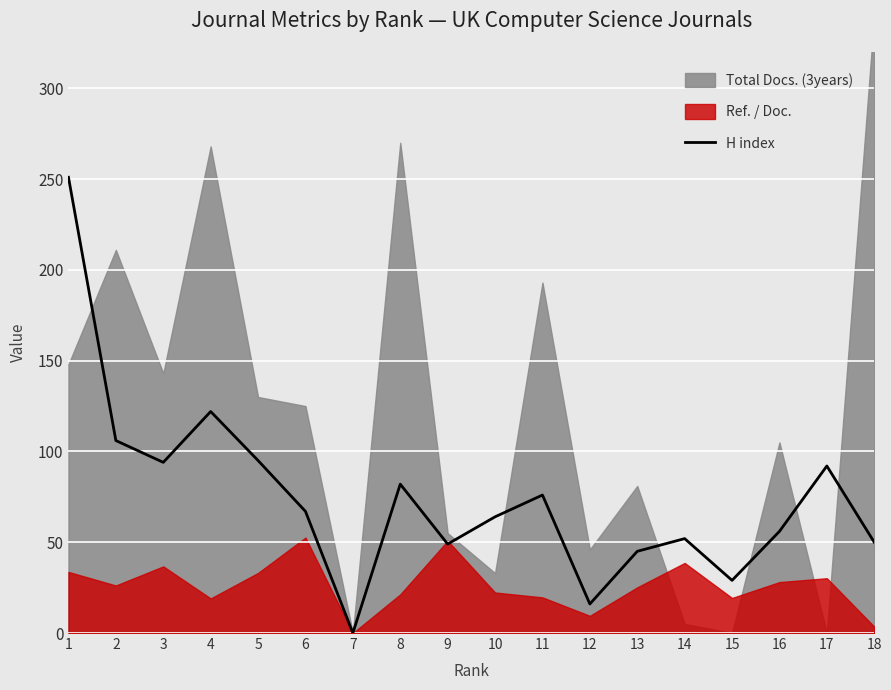

Reading left to right, list all the values displayed in this chart.

251	106	94	122	95	67	0	82	49	64	76	16	45	52	29	56	92	50